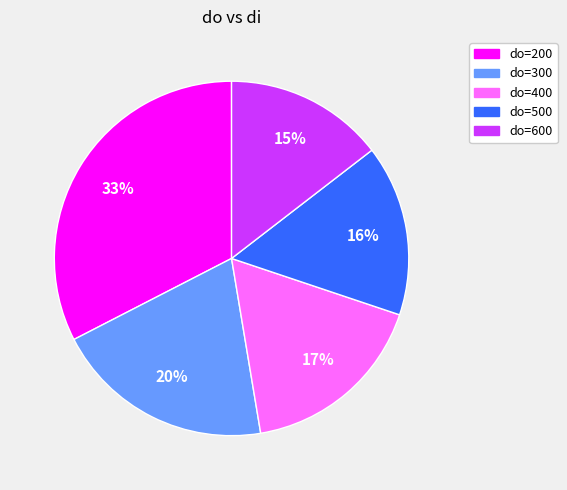

To the nearest percent, what is the average slice percentage?

20%